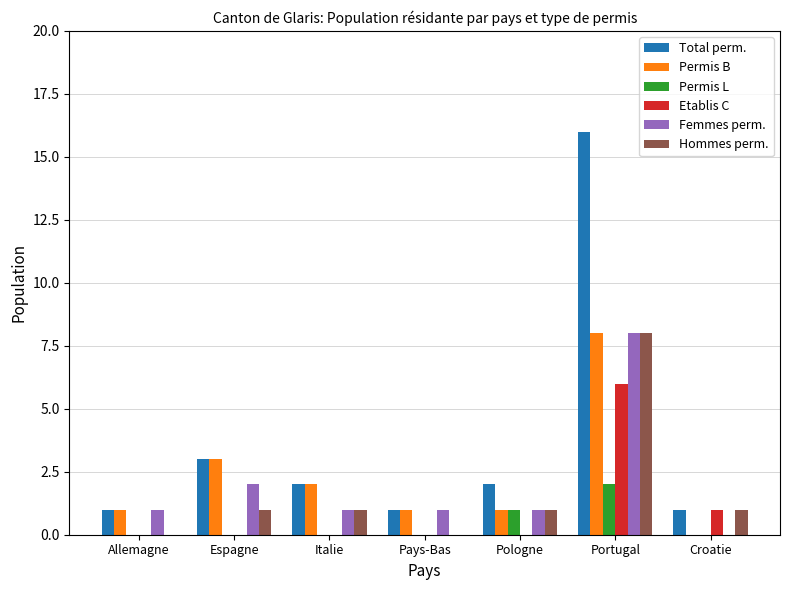

What is the maximum value shown in the chart?

16